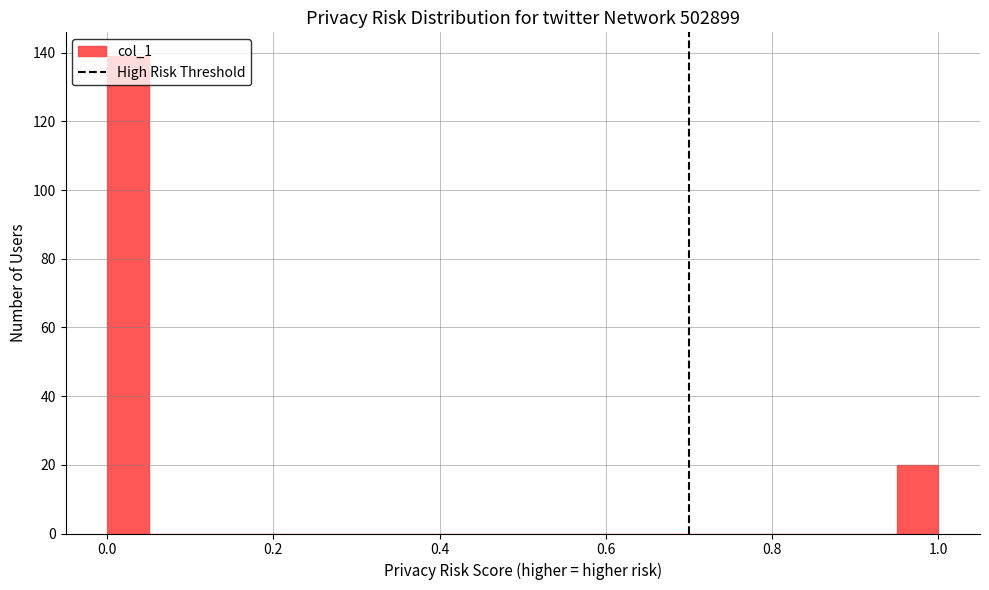

Around what value on the x-axis is the tallest bar? Give the approximate position of its centre, as read against the axis.

0.02